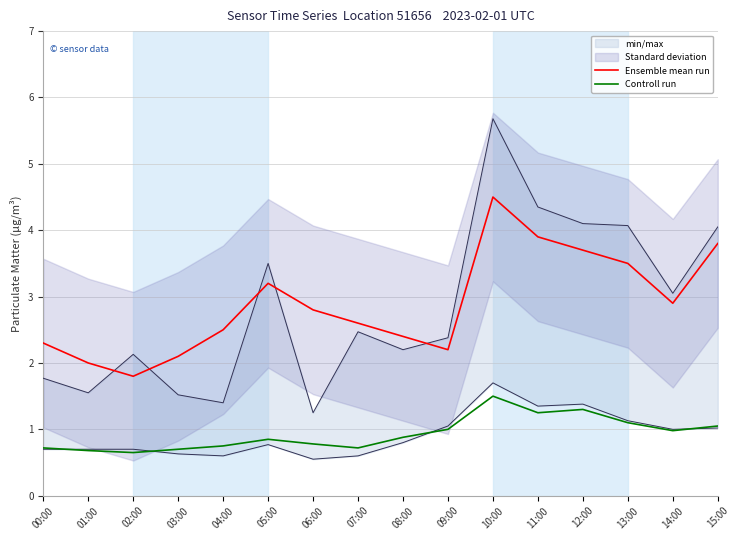

What are all the series names shown in the legend?

Ensemble mean run, Controll run